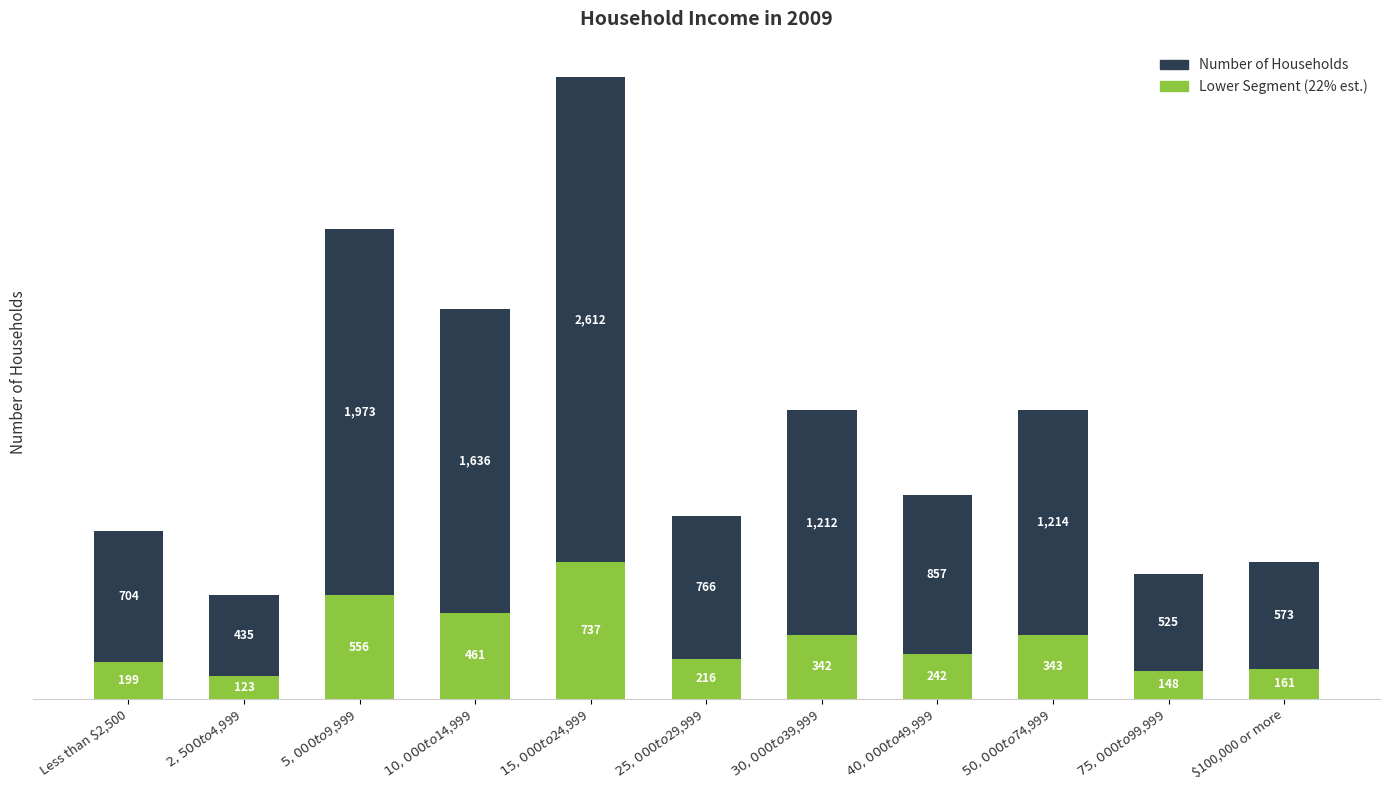

What is the total value across all series at Less than $2,500?

903